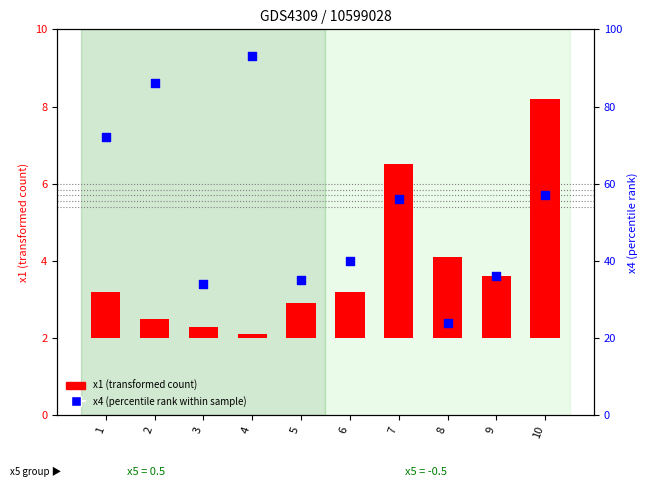

What is the change in value from 5 to 8?

-11